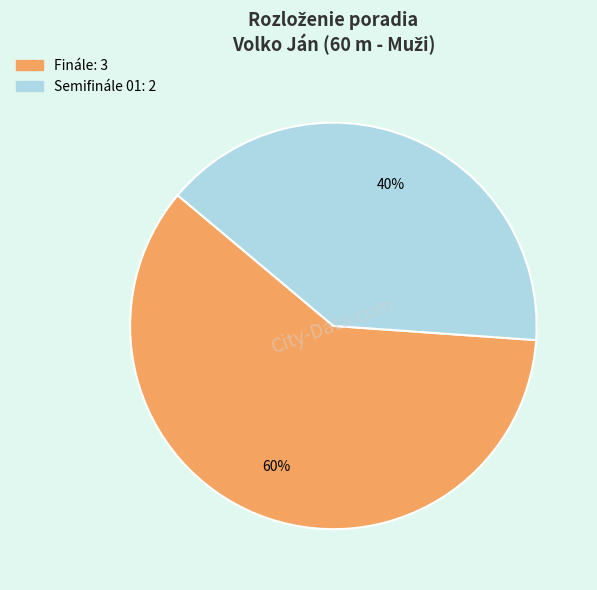

What is the majority slice?

Finále